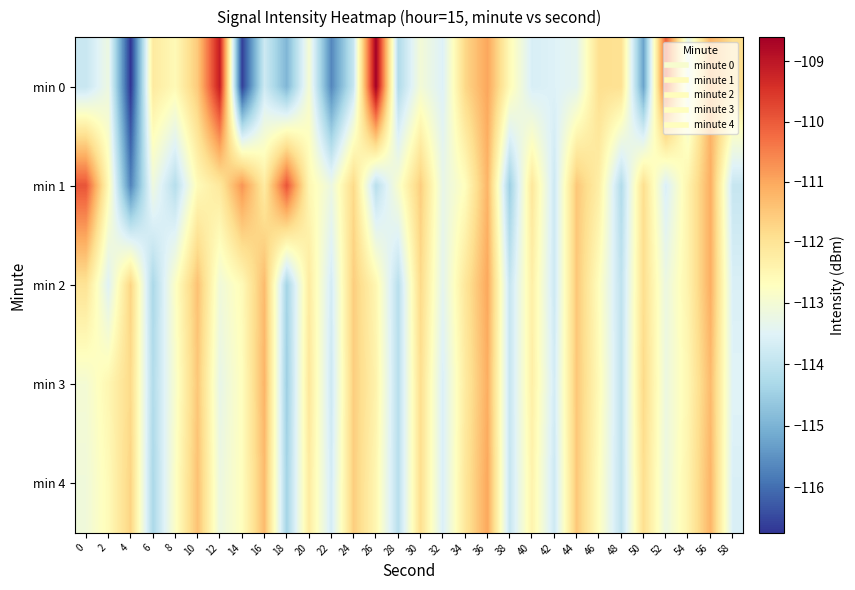

List the series in order of their peak value, highest first.

min 0, min 1, min 2, min 4, min 3